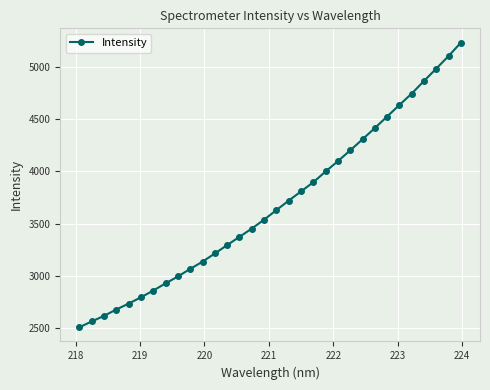

What is the minimum value shown in the chart?

2510.6